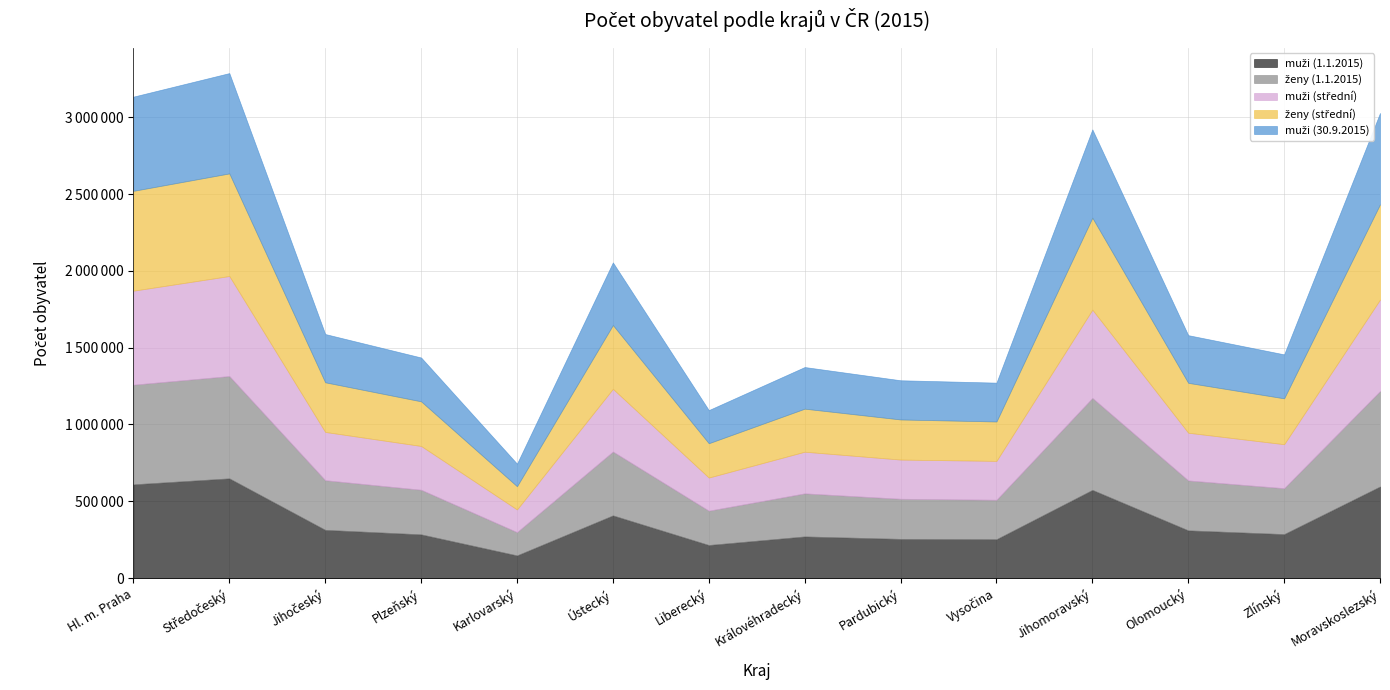

How many data points in ženy (1.1.2015) are above 323253?

6